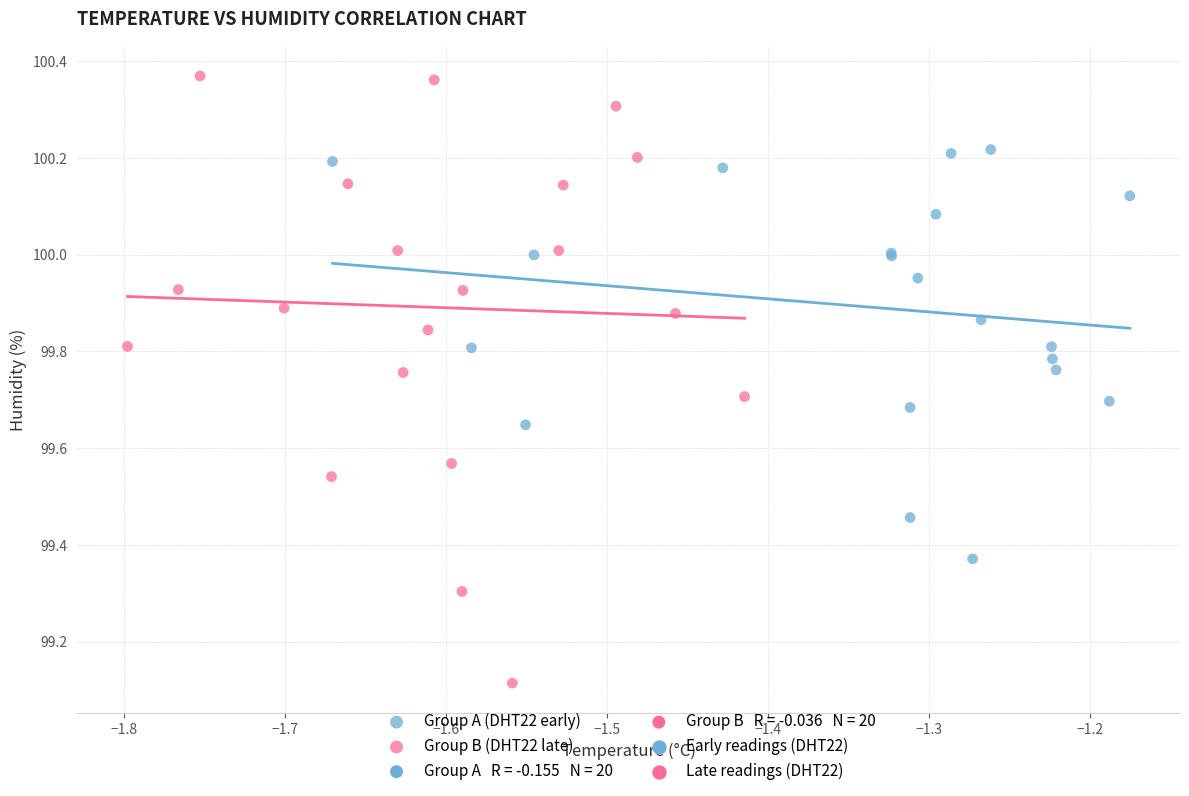

Which series reaches the maximum Y coordinate?

Group B (DHT22 late)